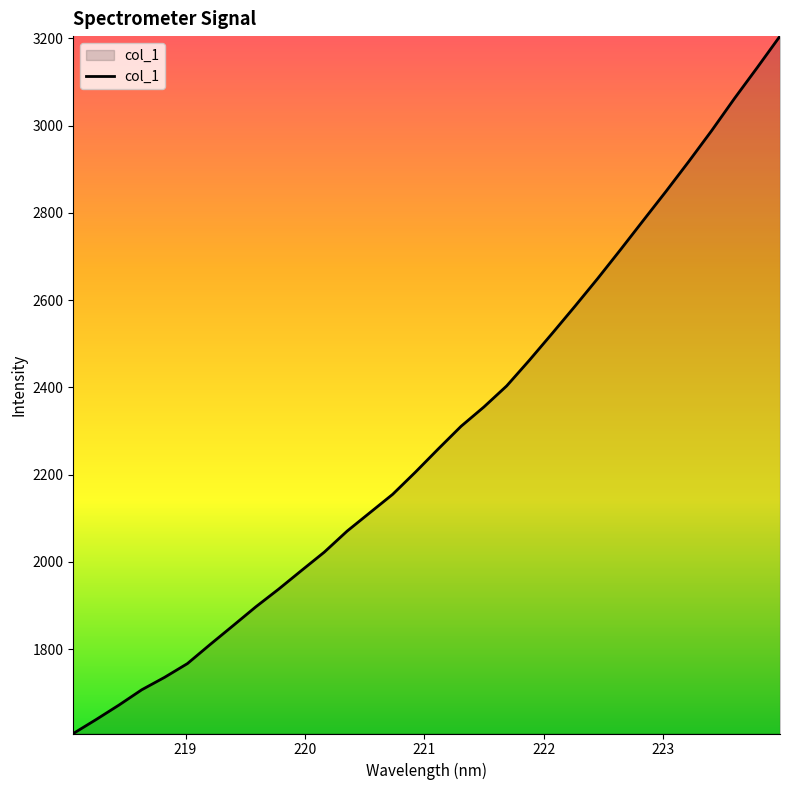

What is the greatest value displayed?

3205.5